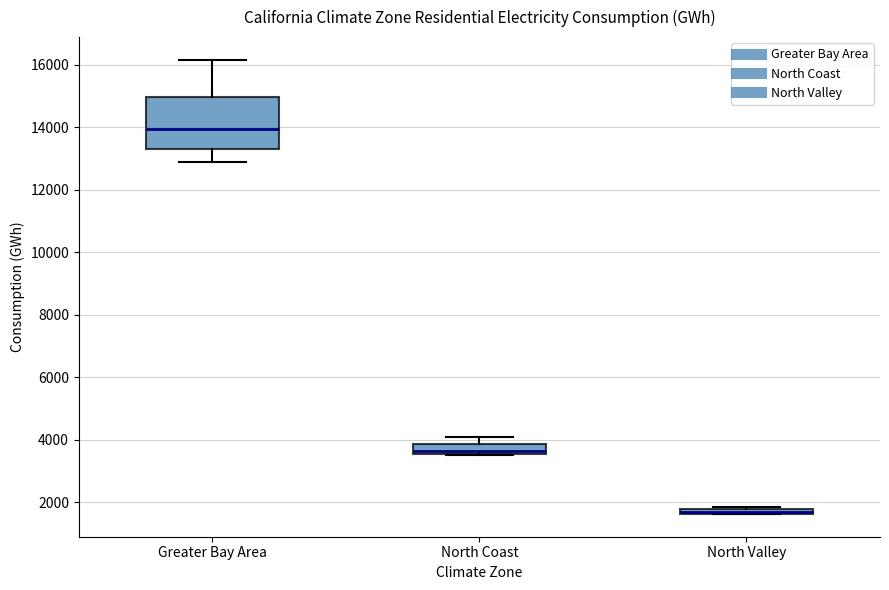

Comparing the boxes themselves (not the whiskers), which one is the tallest?

Greater Bay Area